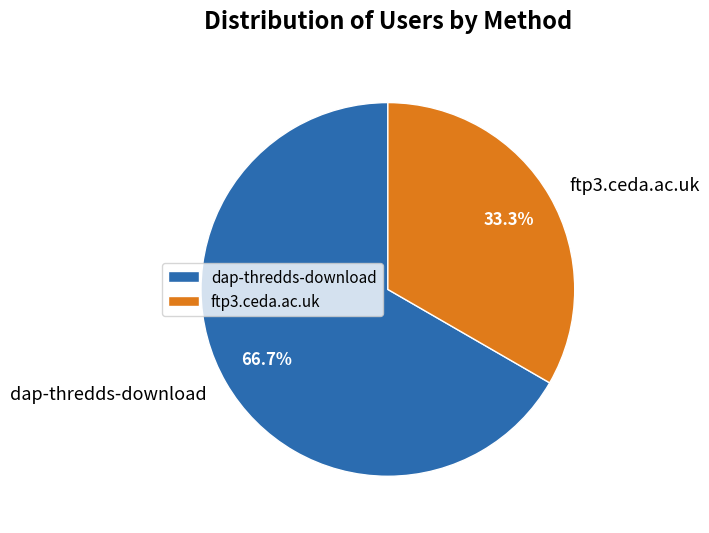

Approximately how many times larger is the value at ftp3.ceda.ac.uk compared to dap-thredds-download?

0.5